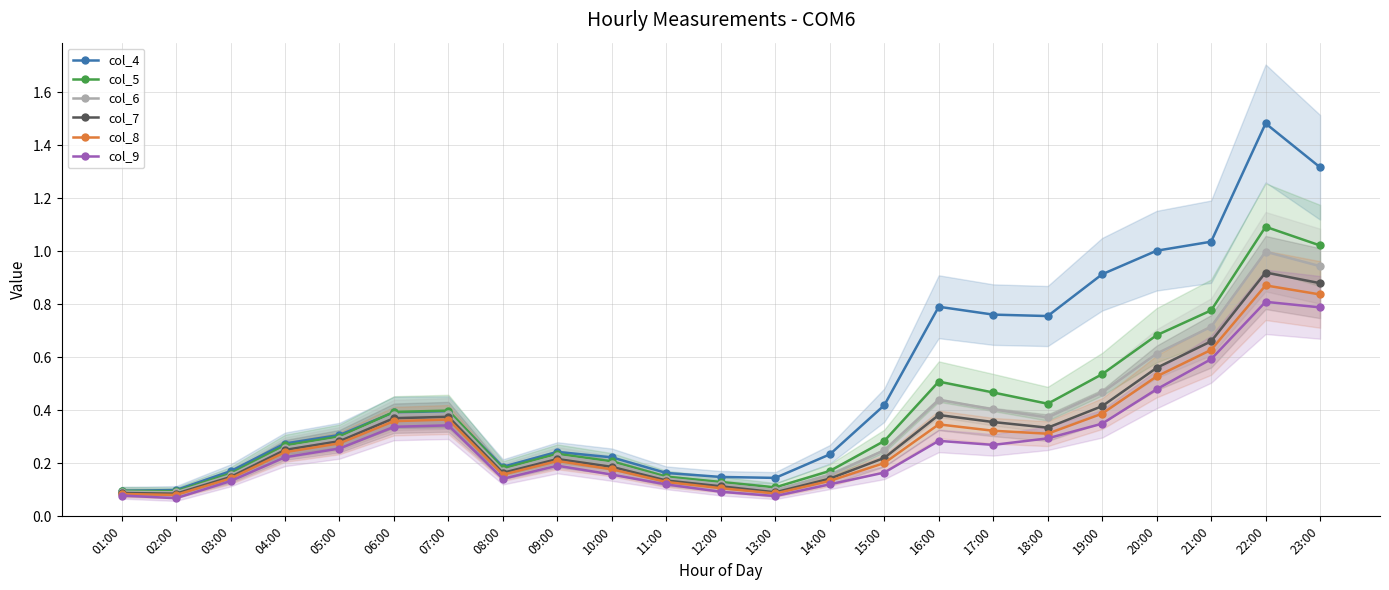

True or false: col_5 and col_8 intersect in this chart.

False